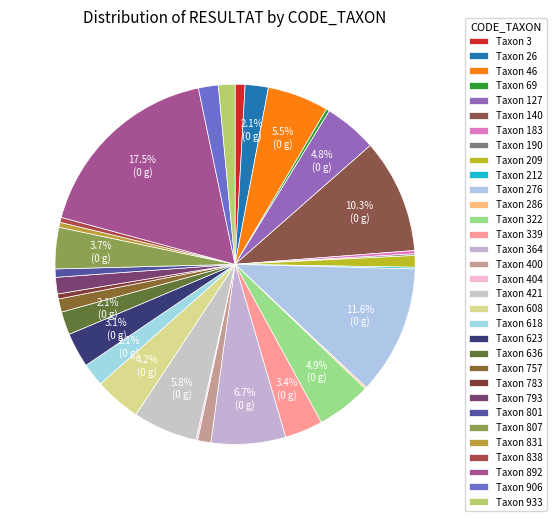

Count the number of slices in the pie.

32